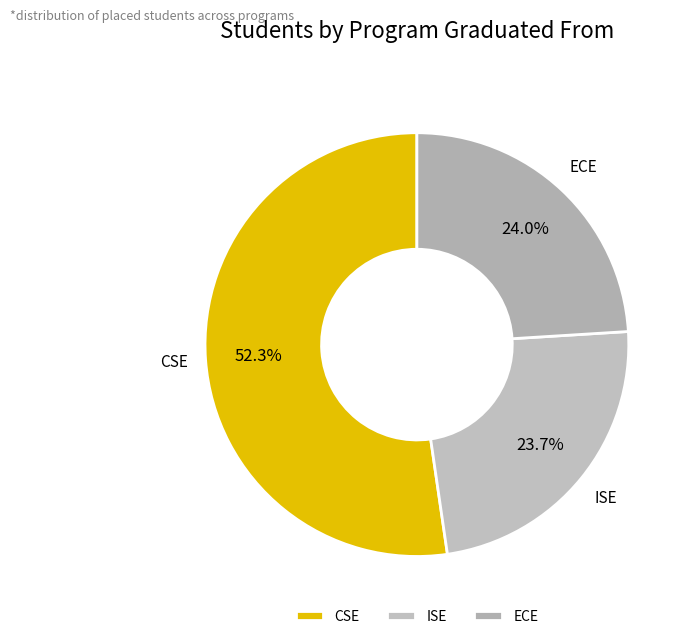

To the nearest percent, what is the difference between the largest and smallest slice percentages?

29%